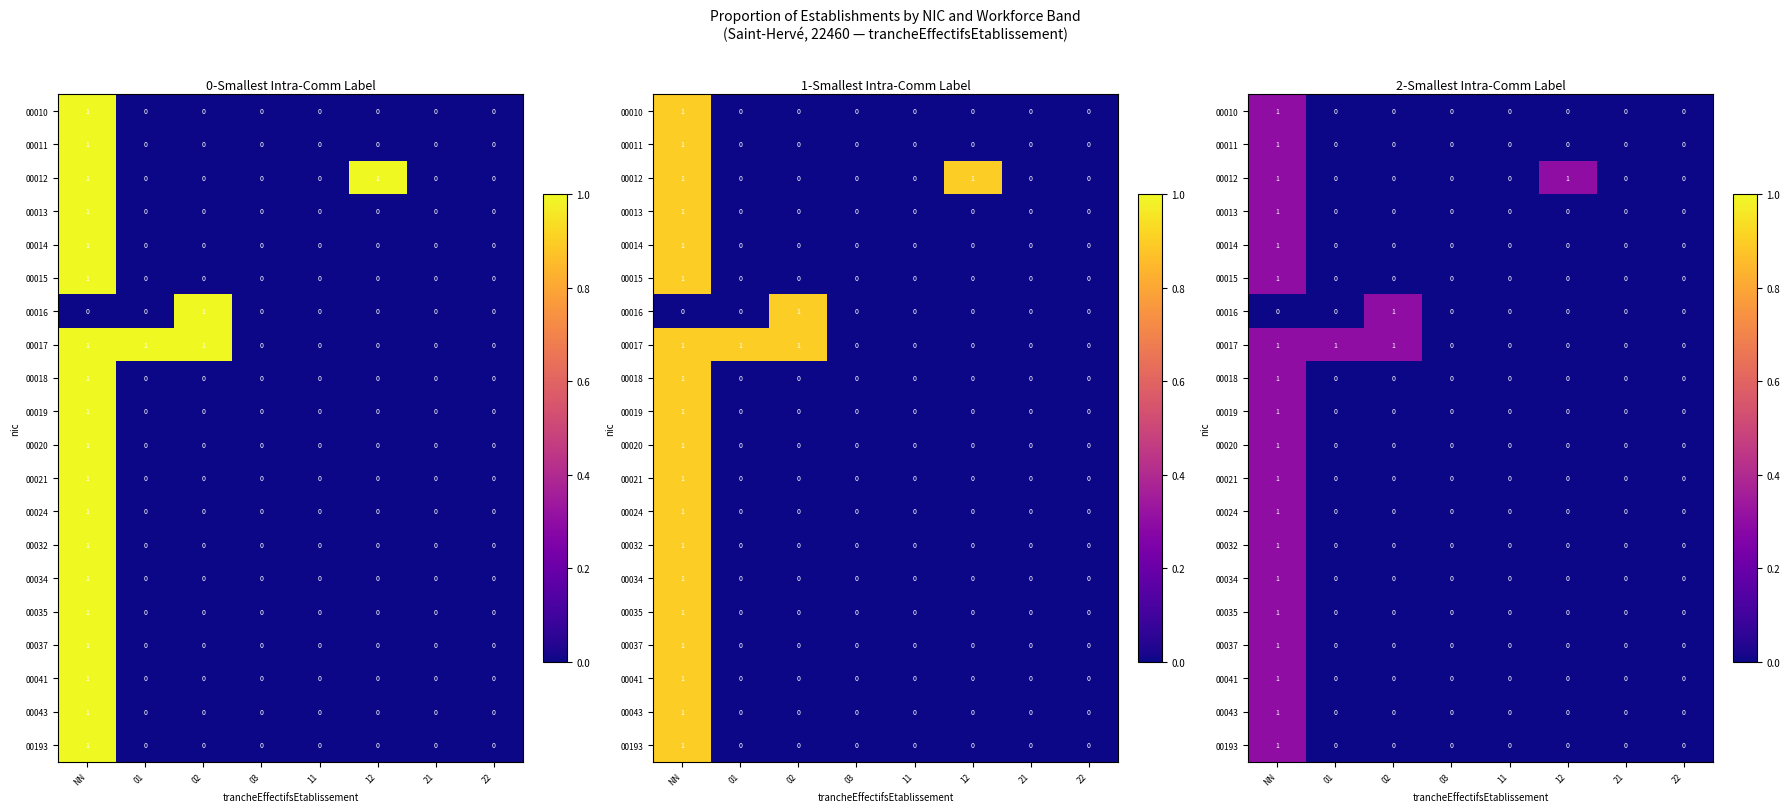

Count the 00021 values in the range 0 to 1.

8